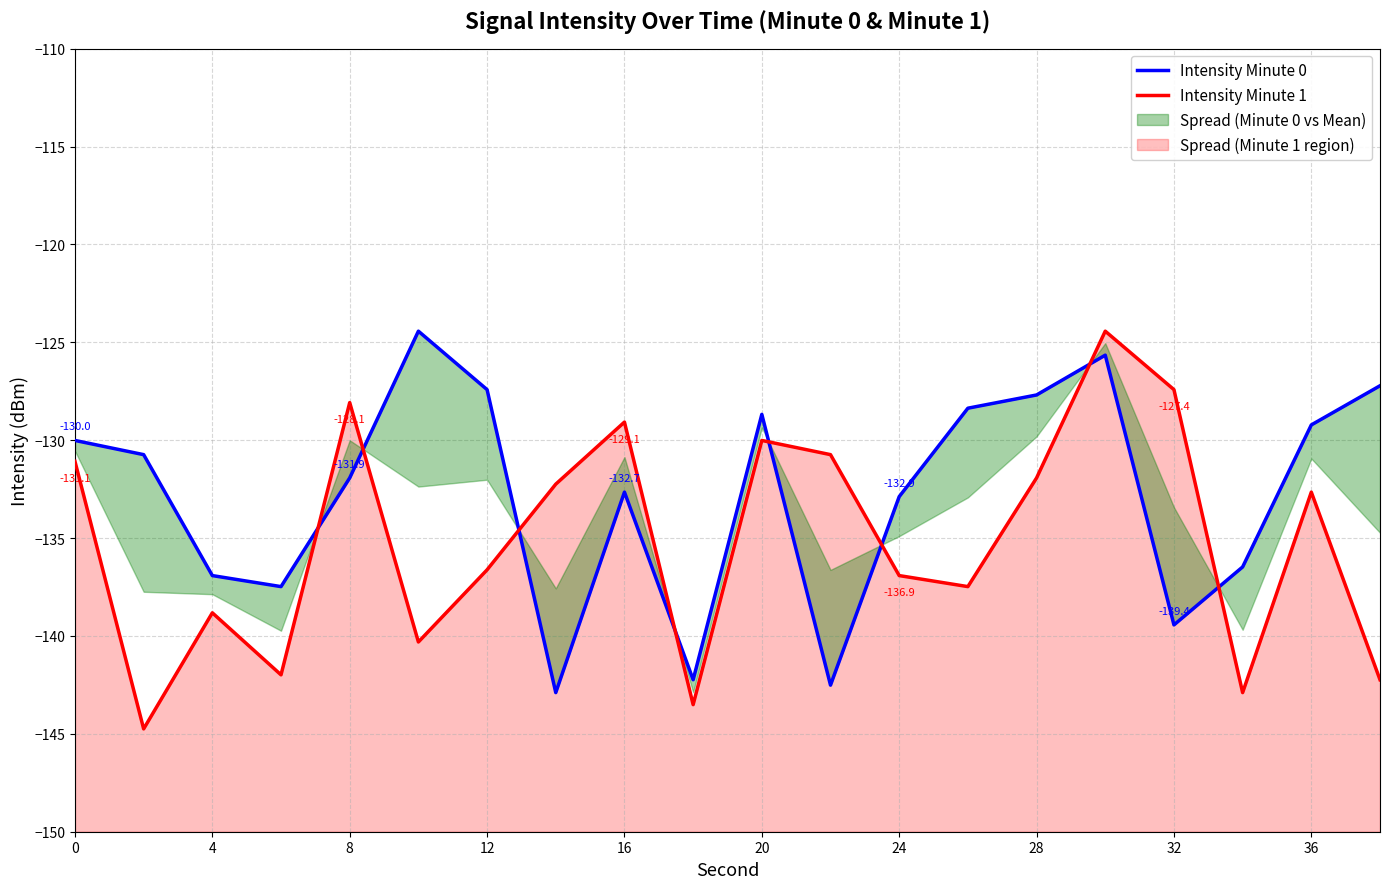

What is the difference between the second highest and second lowest values in the Intensity Minute 1 series?

16.1